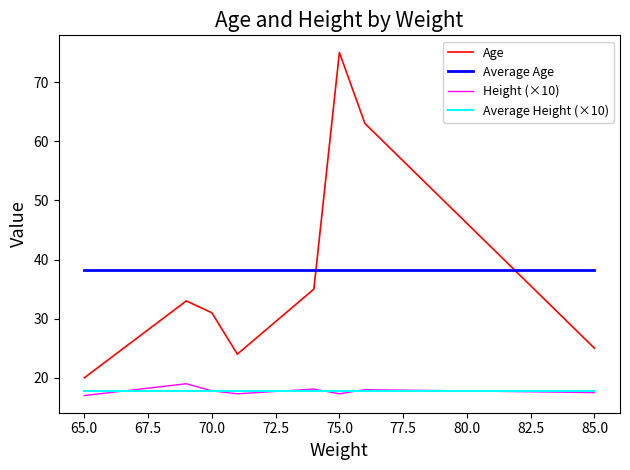

True or false: Age and Average Height (×10) intersect in this chart.

False